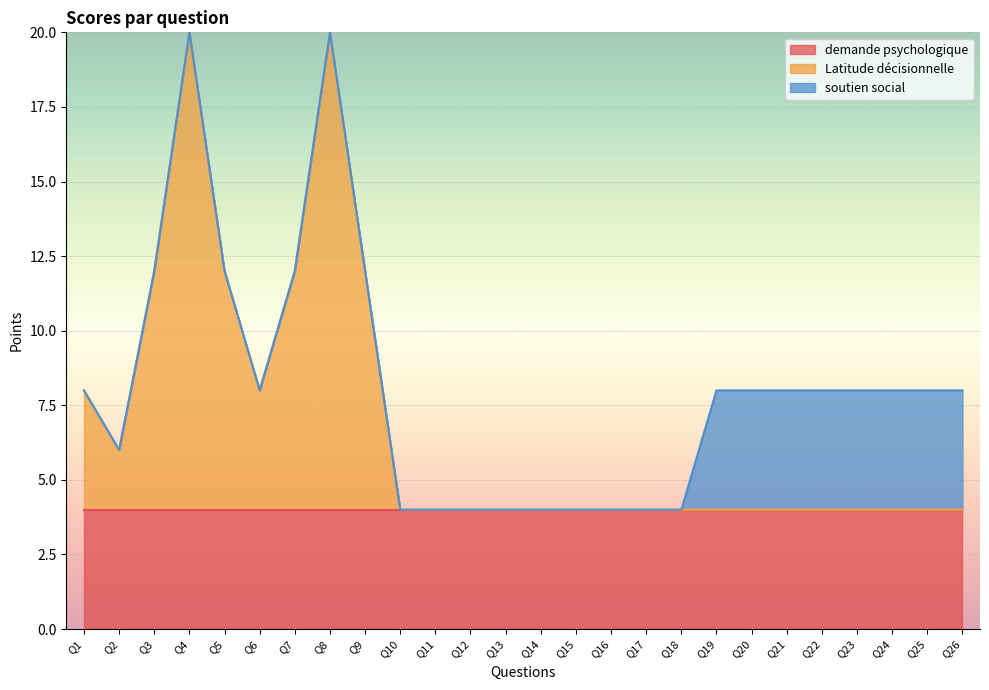

At how many categories does at least one series exceed 0?

26